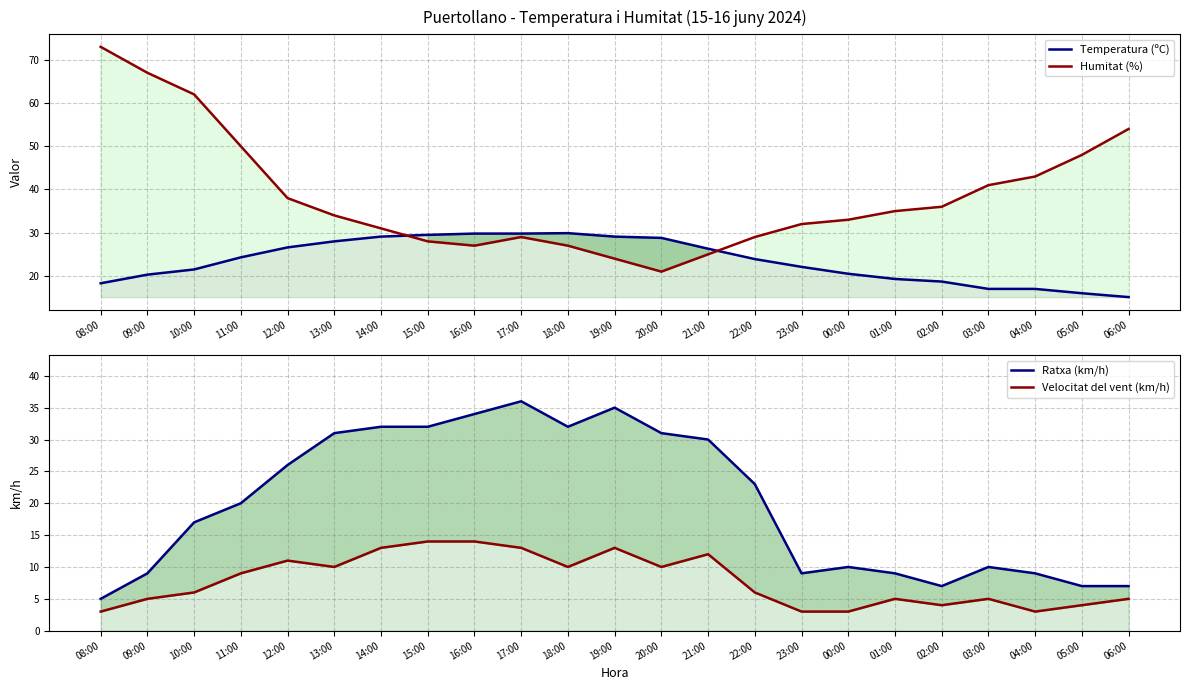

Rank the series by their maximum value, from highest to lowest.

Humitat (%), Ratxa (km/h), Temperatura (ºC), Velocitat del vent (km/h)